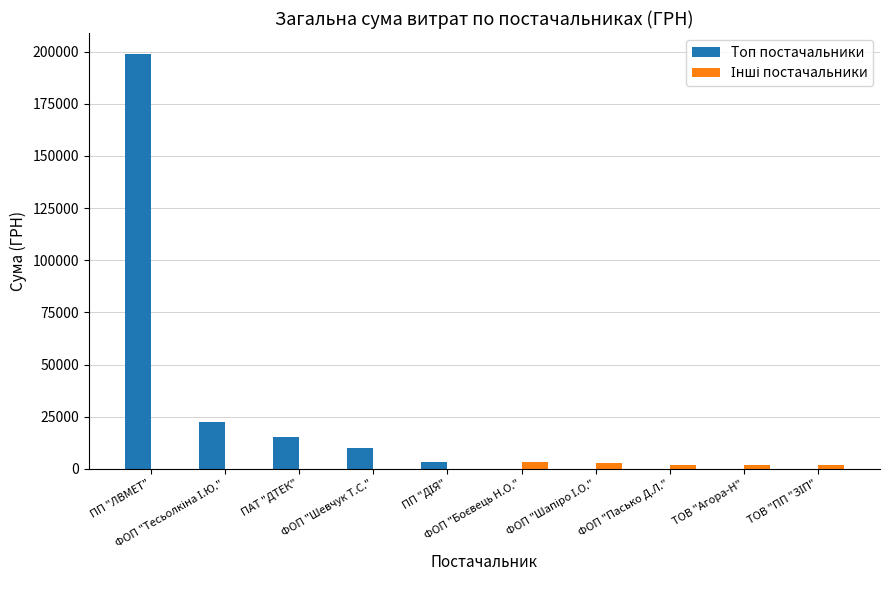

What is the sum of all Топ постачальники values?

249891.8